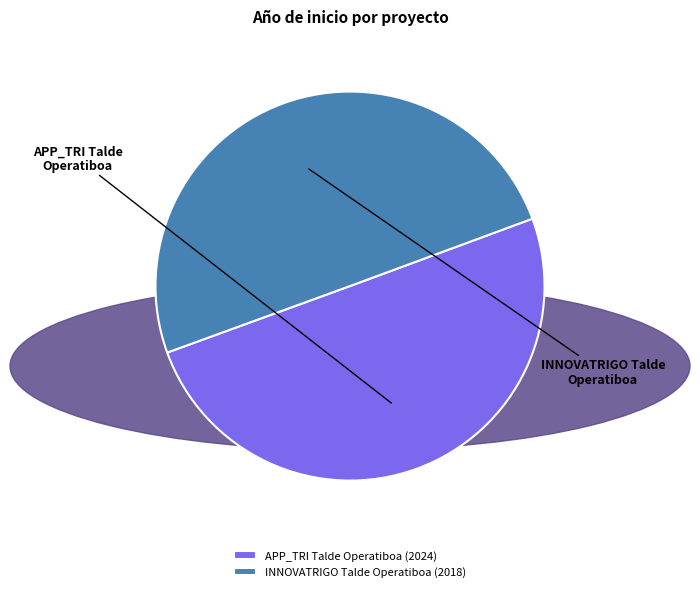

How many segments does this pie chart have?

2